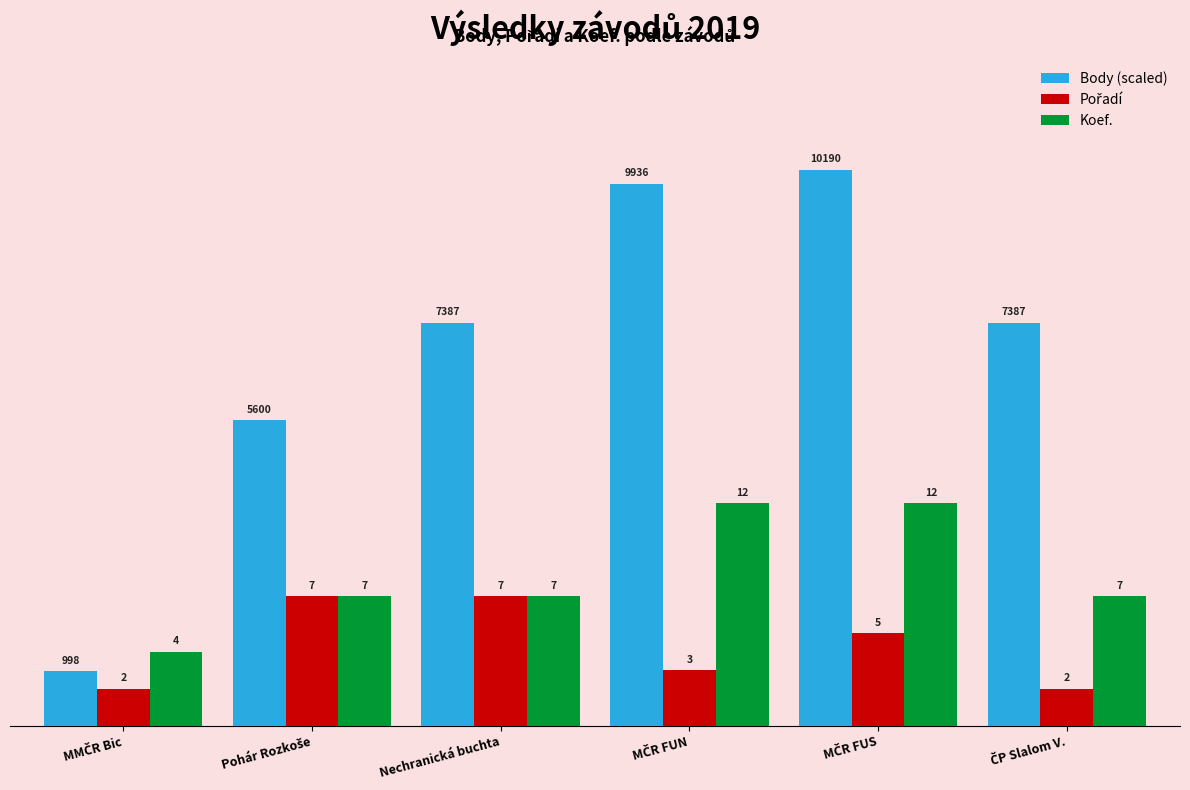

What is the maximum value shown in the chart?

30.0